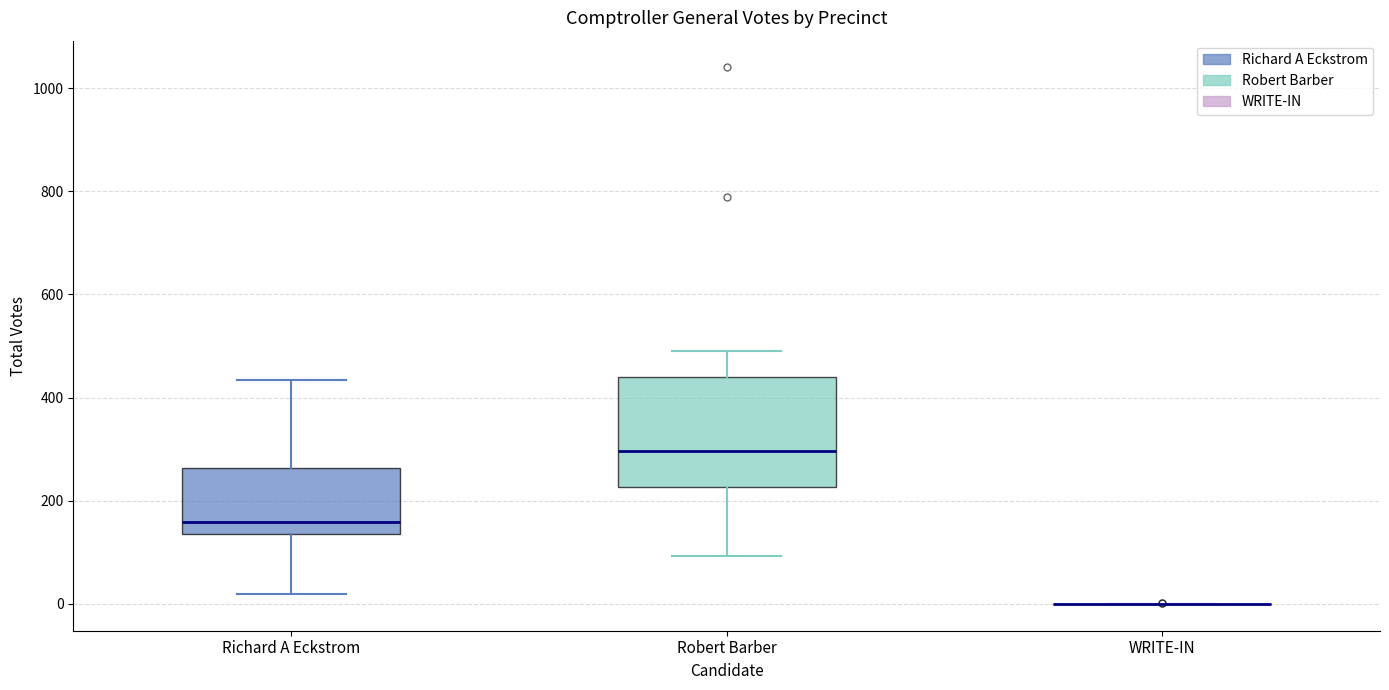

Reading left to right, transcribe this box plot: for each box, give where its median line is, the range the box spans, and where its two whiskers end, as read against the y-axis. The values are not printed on the chart, so give them approximately, as read against the axis.

Richard A Eckstrom: median 160, box 140 to 260, whiskers 20 to 440
Robert Barber: median 300, box 220 to 440, whiskers 100 to 500
WRITE-IN: box collapsed to a line at 0, whiskers 0 to 0